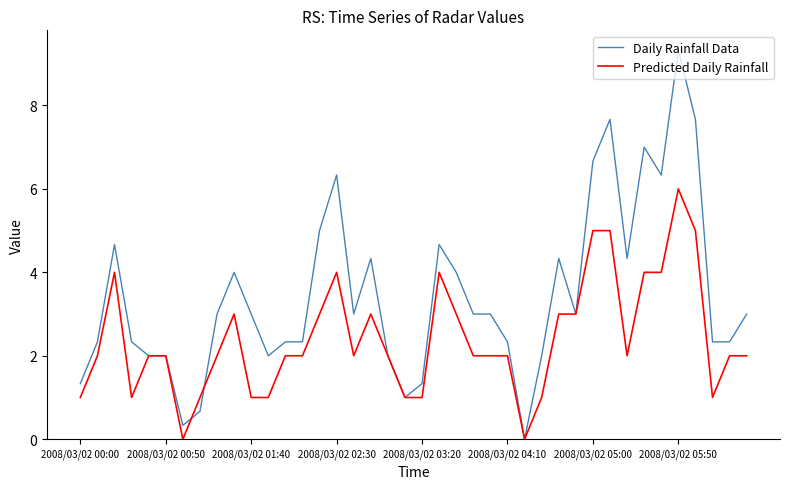

Which series has the largest total across all categories?

Daily Rainfall Data